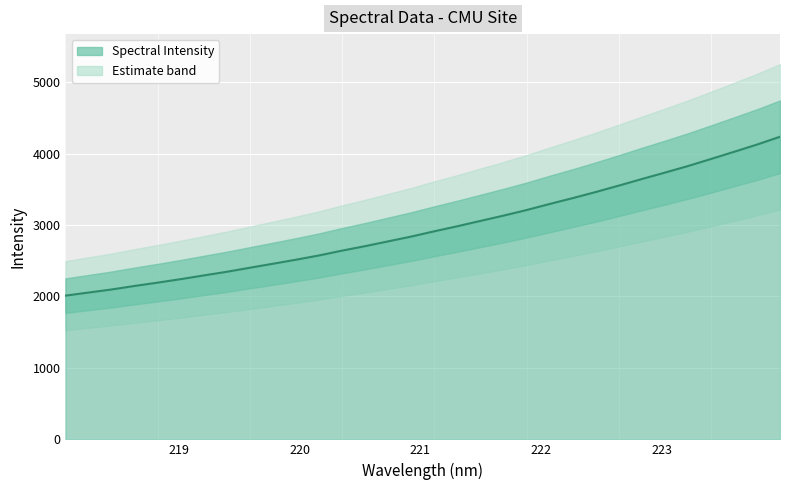

Reading left to right, transcribe all the data shown in this chart.

218.0596=2011.8	218.2508=2055.1	218.442=2098.0	218.6332=2147.6	218.8244=2193.9	219.0156=2242.9	219.2067=2294.9	219.3979=2346.2	219.589=2402.6	219.7801=2458.5	219.9712=2515.0	220.1623=2574.9	220.3533=2642.5	220.5444=2705.1	220.7354=2772.2	220.9264=2839.4	221.1174=2913.0	221.3083=2983.8	221.4993=3058.1	221.6902=3132.2	221.8812=3210.3	222.0721=3295.2	222.263=3376.9	222.4538=3462.3	222.6447=3552.1	222.8355=3644.2	223.0264=3733.8	223.2172=3825.7	223.408=3924.5	223.5987=4024.7	223.7895=4126.4	223.9802=4235.8